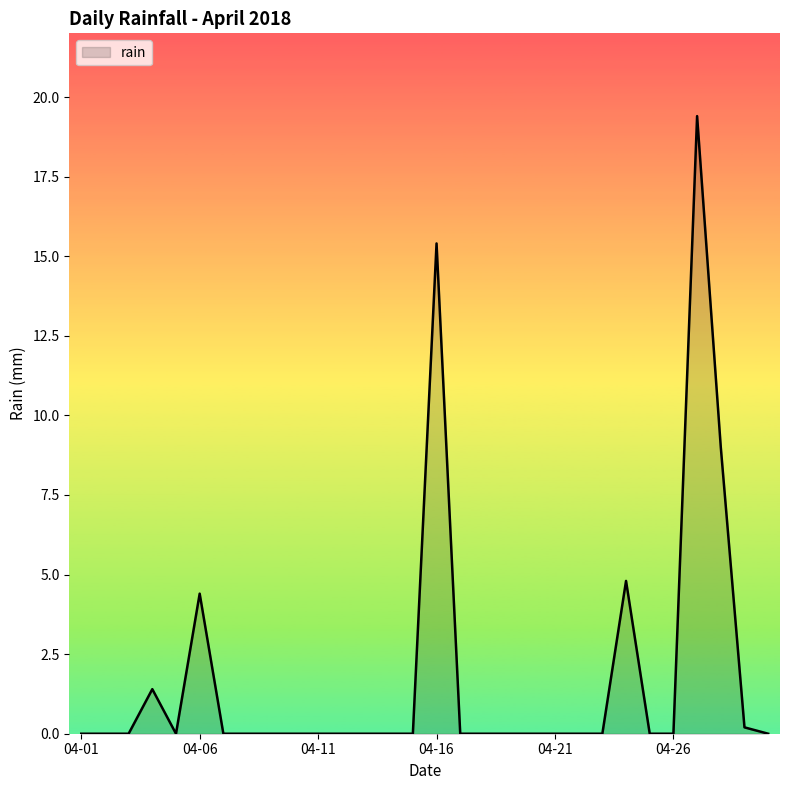

What is the difference between the maximum and minimum values?

19.4